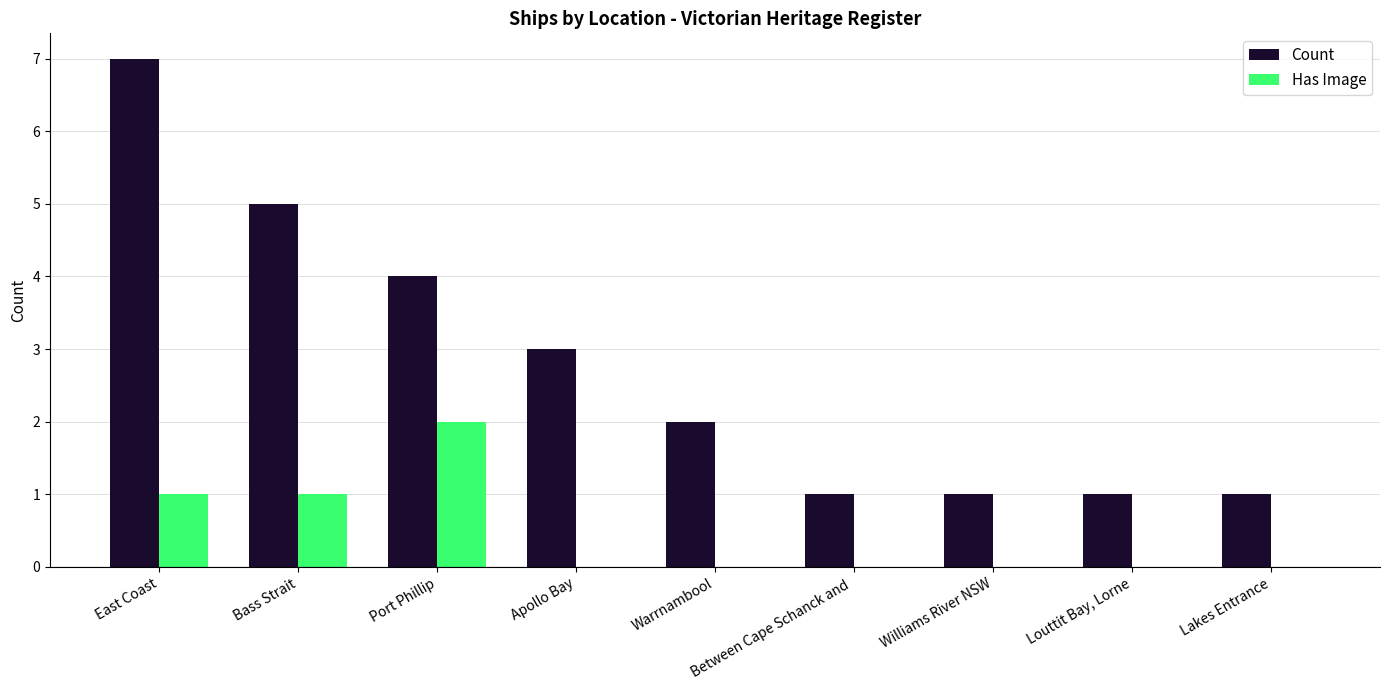

Is the value of Has Image at Williams River NSW greater than the value of Count at Between Cape Schanck and ?

No